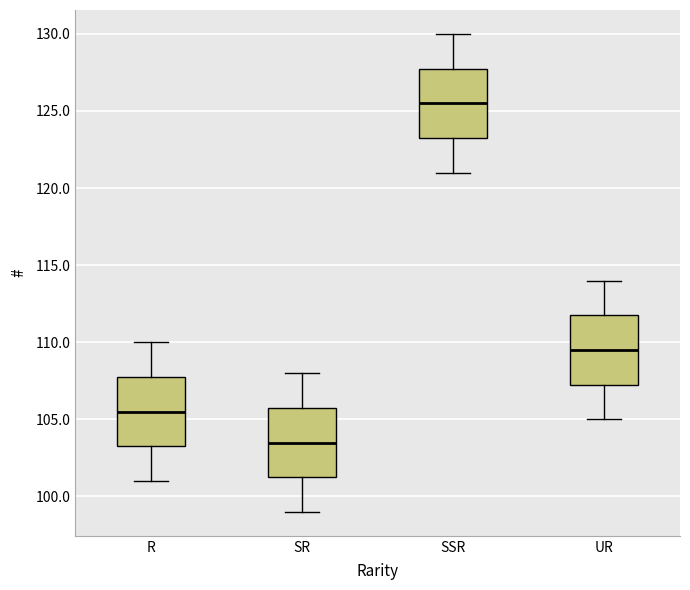

Reading left to right, transcribe this box plot: for each box, give where its median line is, the range the box spans, and where its two whiskers end, as read against the y-axis. The values are not printed on the chart, so give them approximately, as read against the axis.

R: median 105.5, box 103.5 to 108.0, whiskers 101.0 to 110.0
SR: median 103.5, box 101.5 to 106.0, whiskers 99.0 to 108.0
SSR: median 125.5, box 123.5 to 128.0, whiskers 121.0 to 130.0
UR: median 109.5, box 107.5 to 112.0, whiskers 105.0 to 114.0